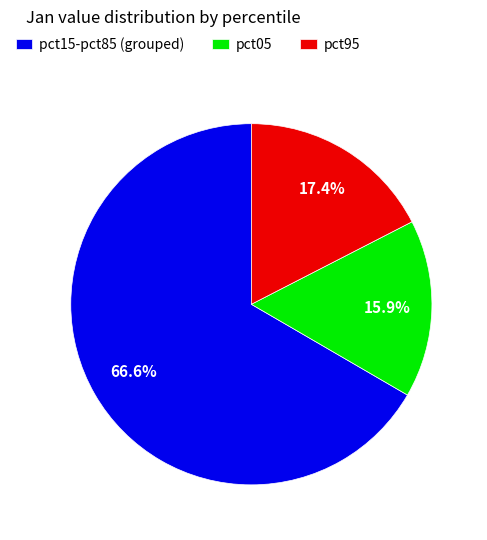

True or false: pct95 accounts for 17% of the total.

True